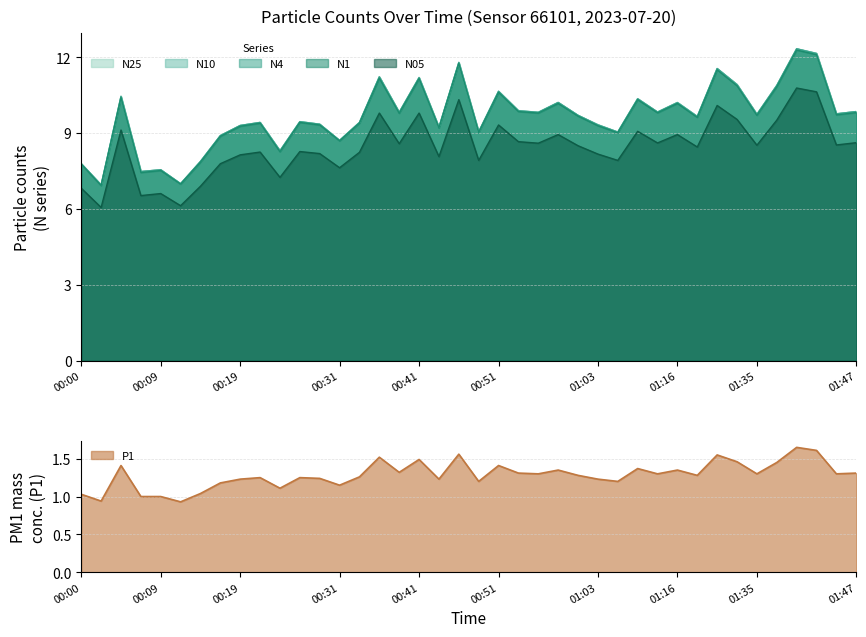

What is the sum of all N1 values?

384.7